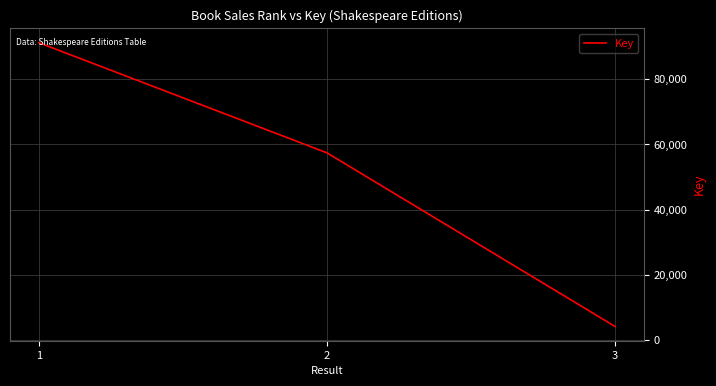

What is the change in value from 2 to 3?

-53325